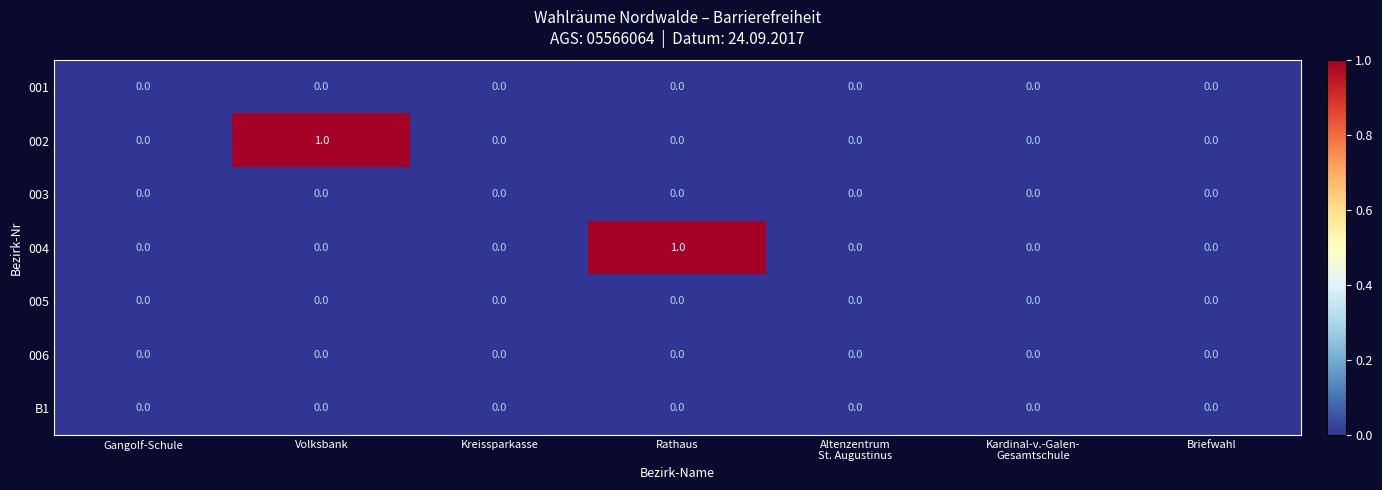

What is the maximum value shown in the chart?

1